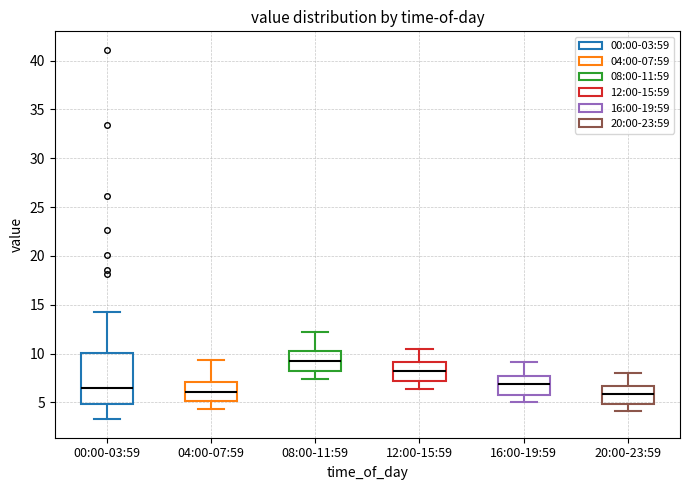

Which box is the tallest, from its lower edge to its upper edge?

00:00-03:59